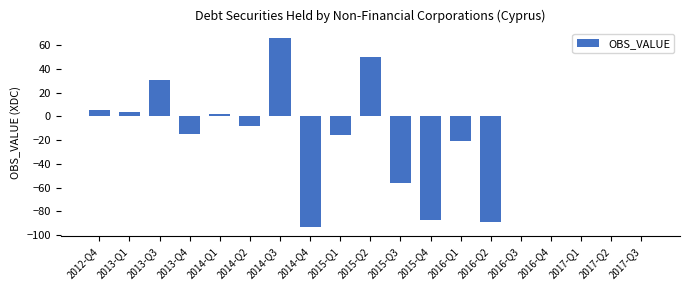

What is the change in value from 2015-Q3 to 2017-Q3?

+56